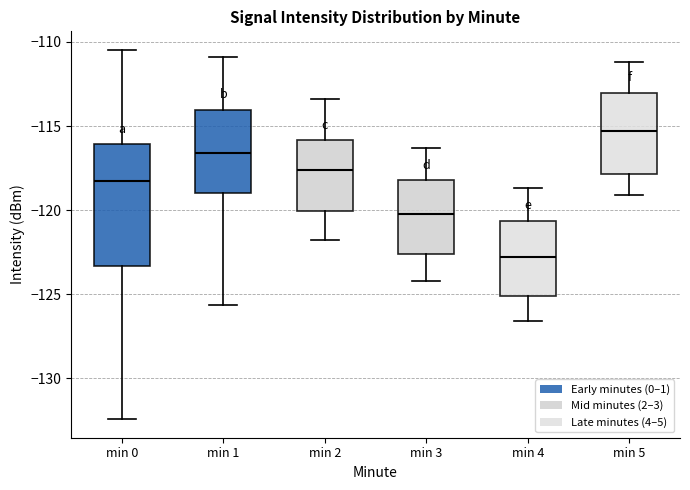

Which box is the tallest, from its lower edge to its upper edge?

min 0